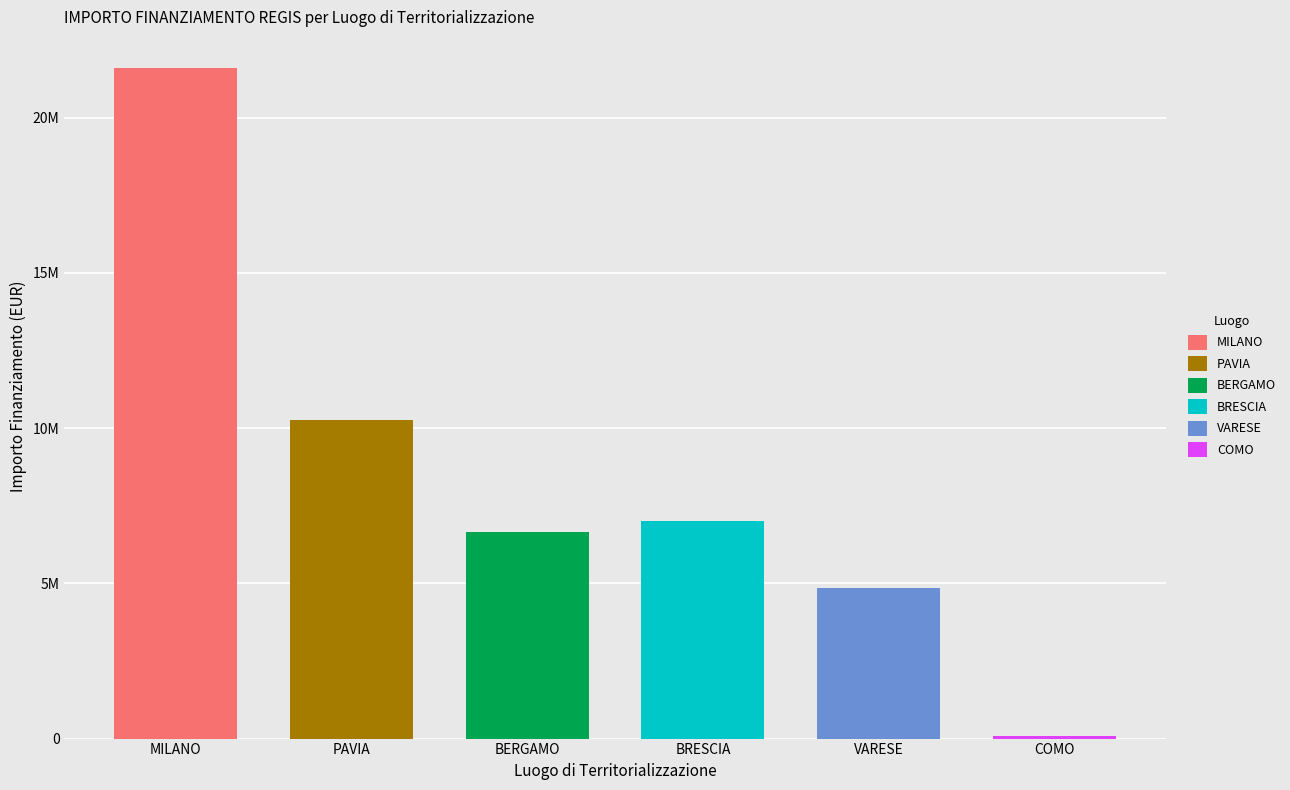

Which category has the lowest value across all series?

COMO